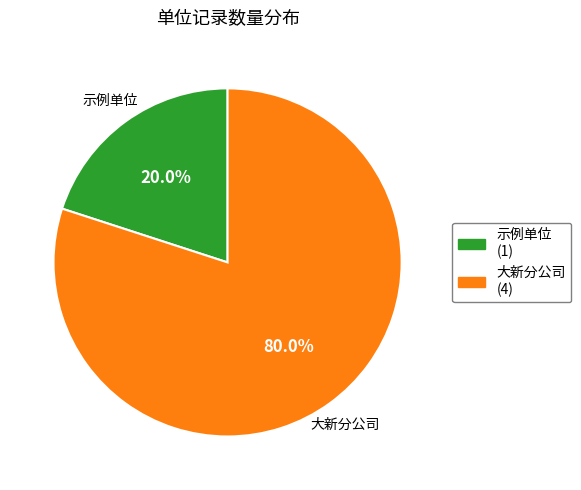

Does any single category account for the majority?

Yes